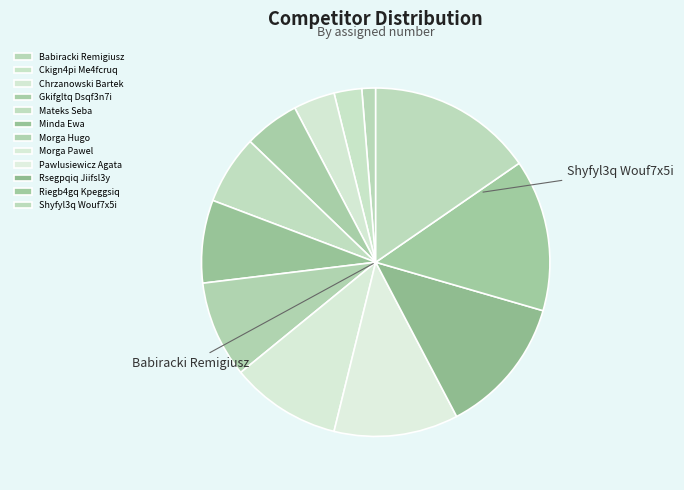

What is the change in value from Chrzanowski Bartek to Mateks Seba?

+2